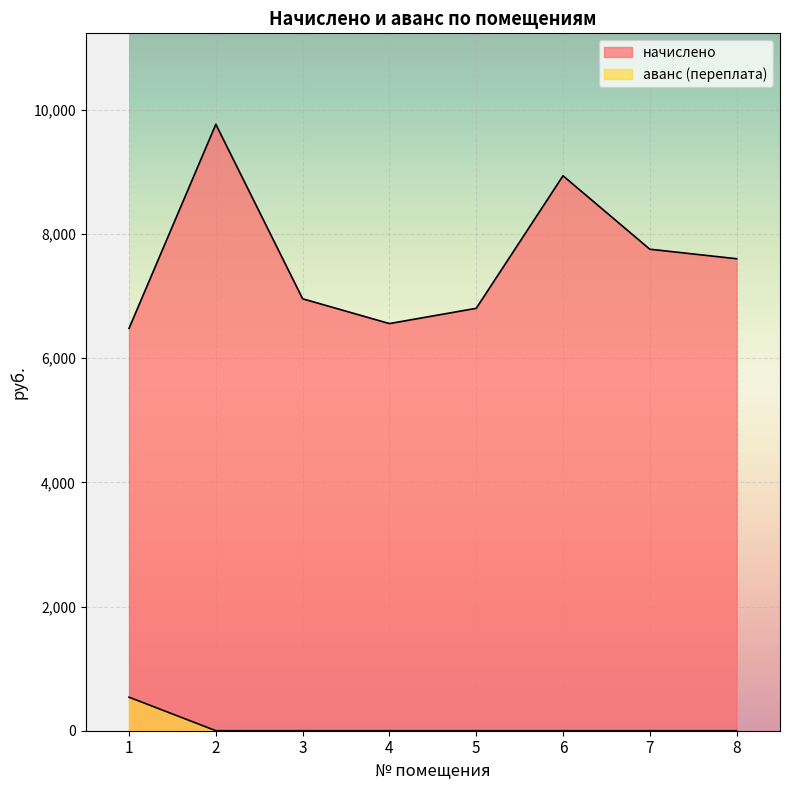

True or false: аванс (переплата) and начислено intersect in this chart.

False